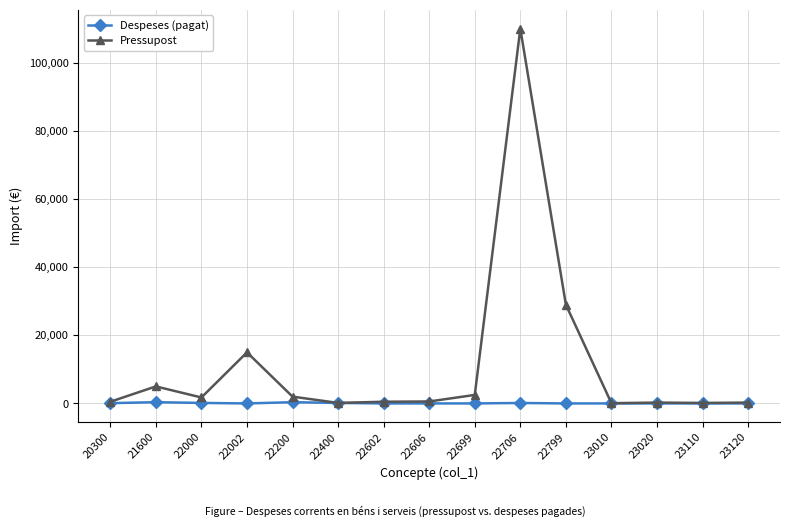

Rank the series by their maximum value, from lowest to highest.

Despeses (pagat), Pressupost